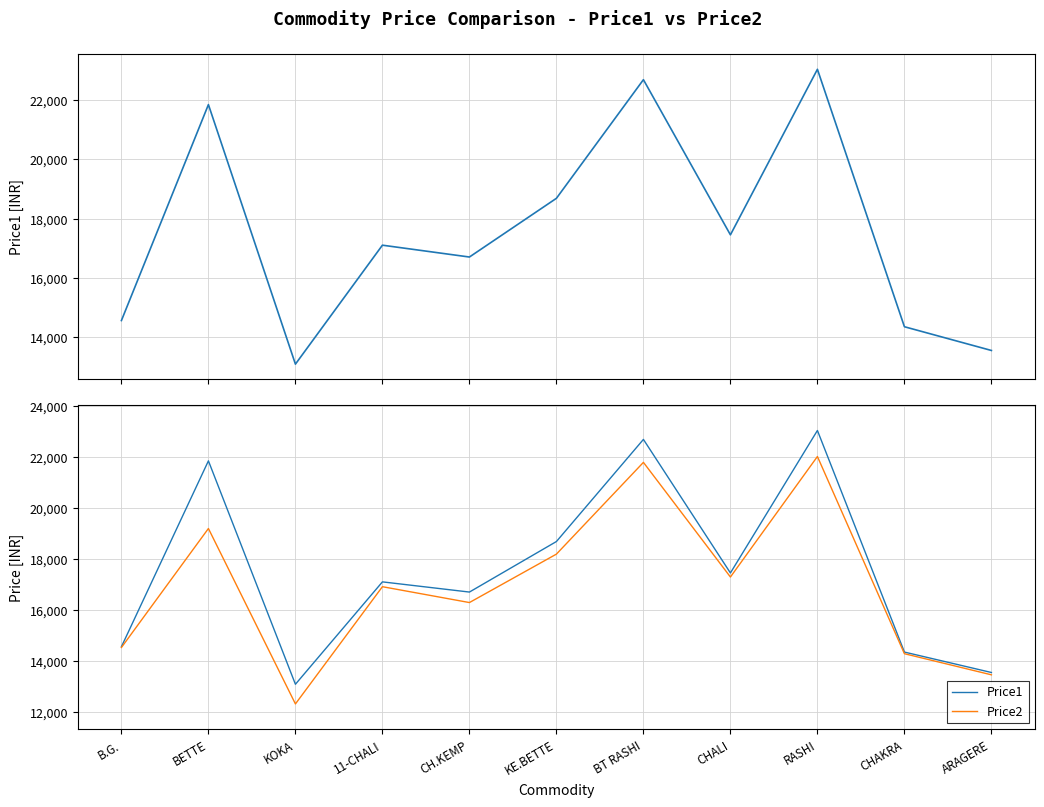

How many lines are shown in the chart?

2